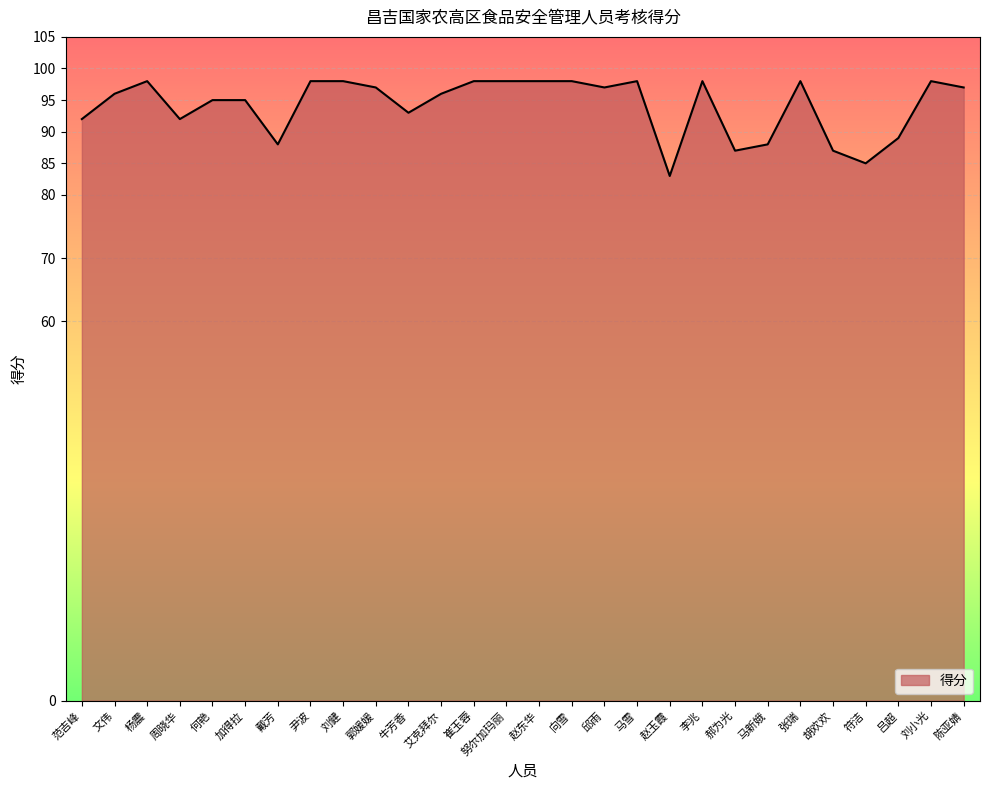

How many distinct data groups are displayed?

1